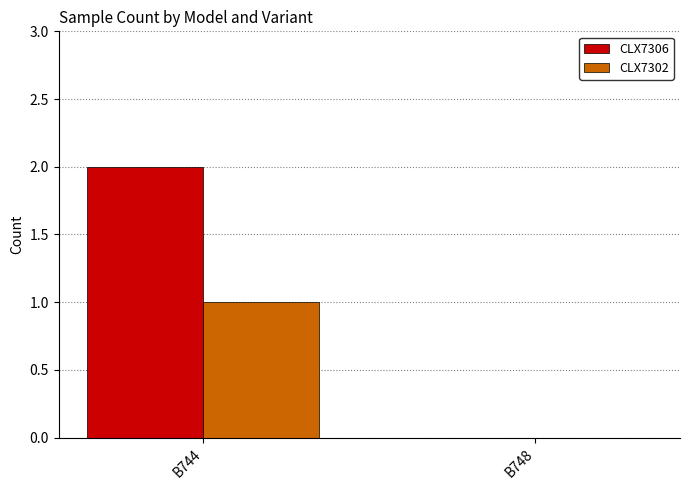

Reading right to left, extract all data points from this chart.

CLX7306: B748=0	B744=2
CLX7302: B748=0	B744=1